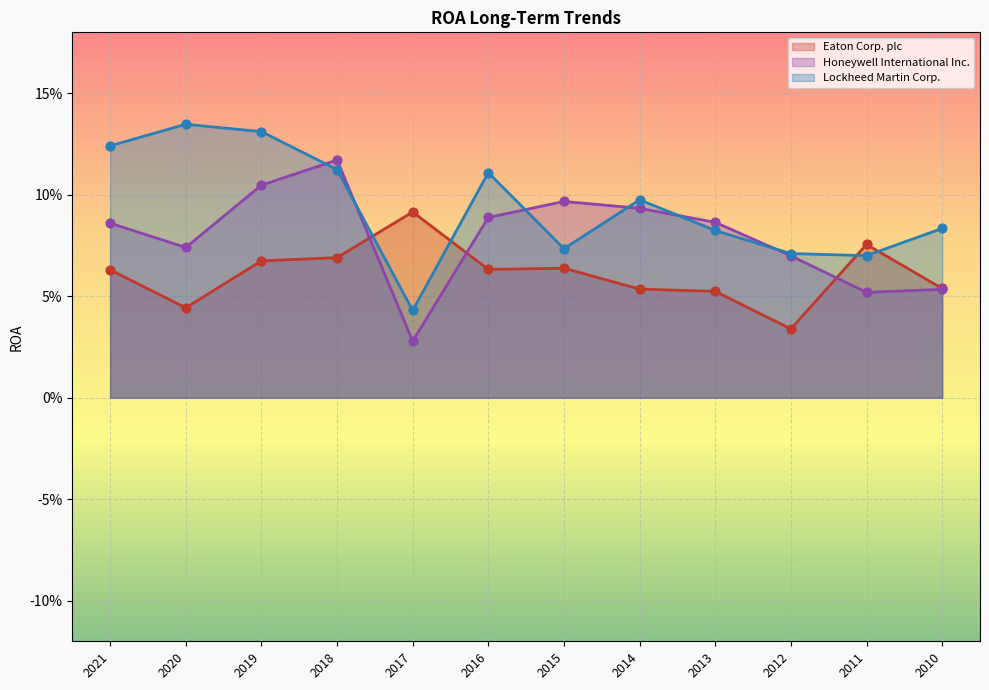

What is the total value across all series at 2011?

0.2